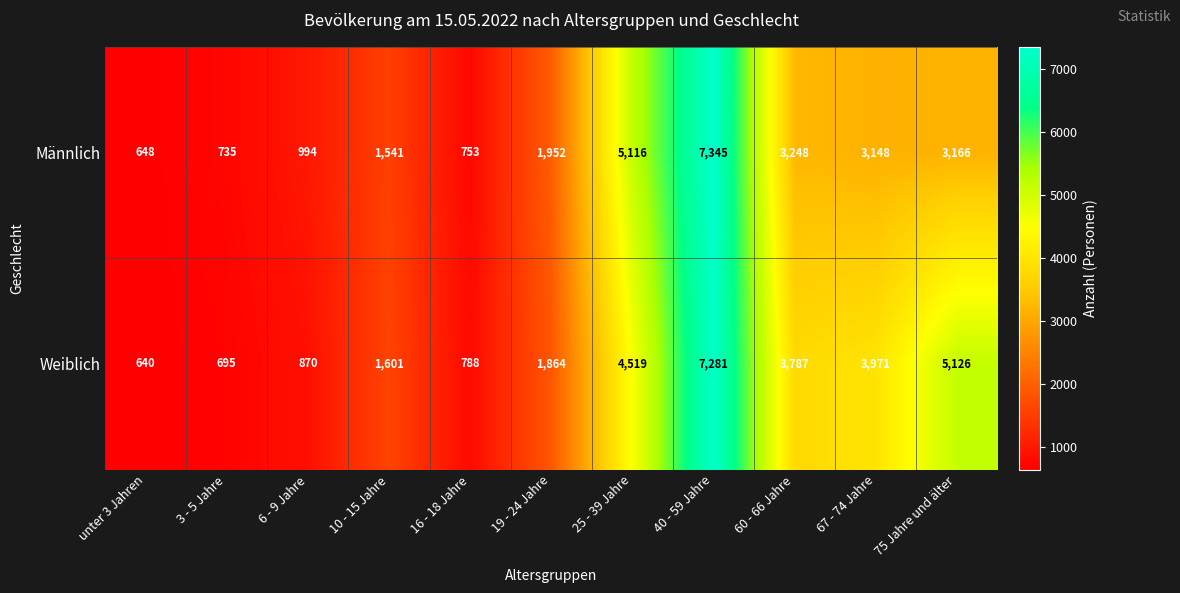

Is it true that Weiblich equals 1864 at 19 - 24 Jahre?

True